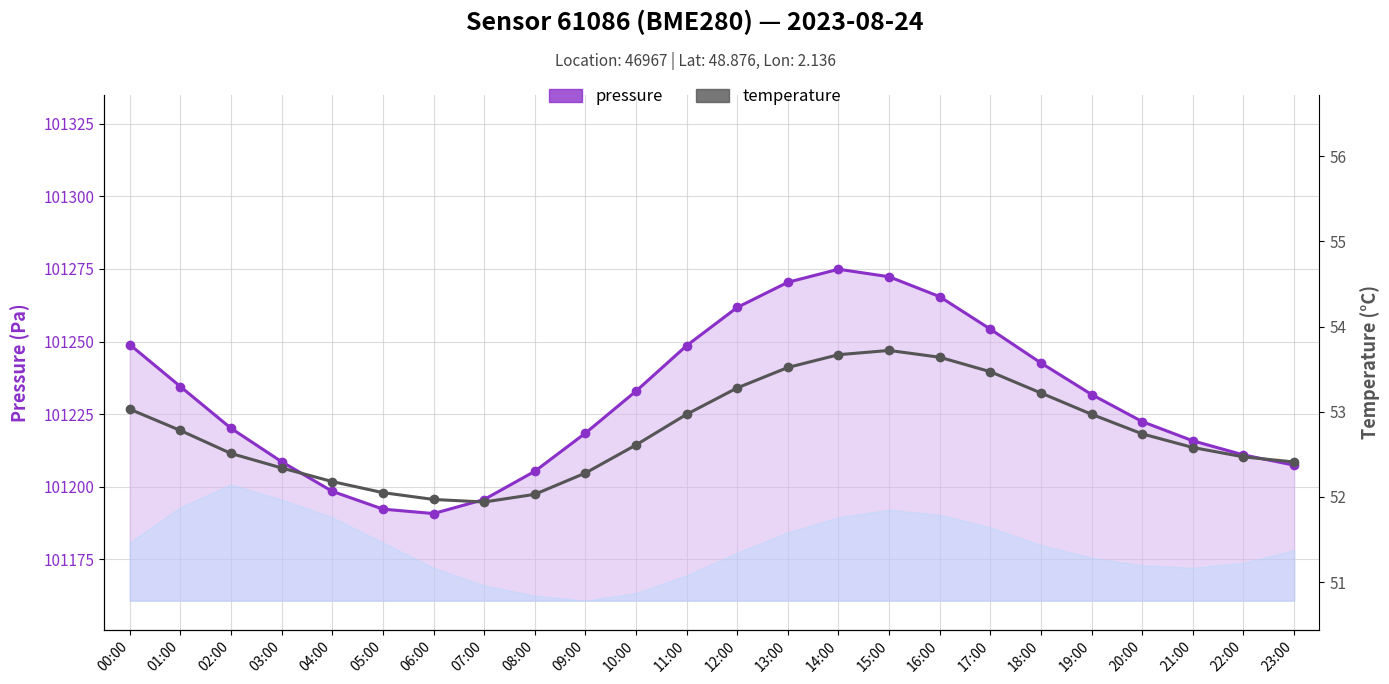

Is it true that temperature equals 53.0 at 00:00?

True